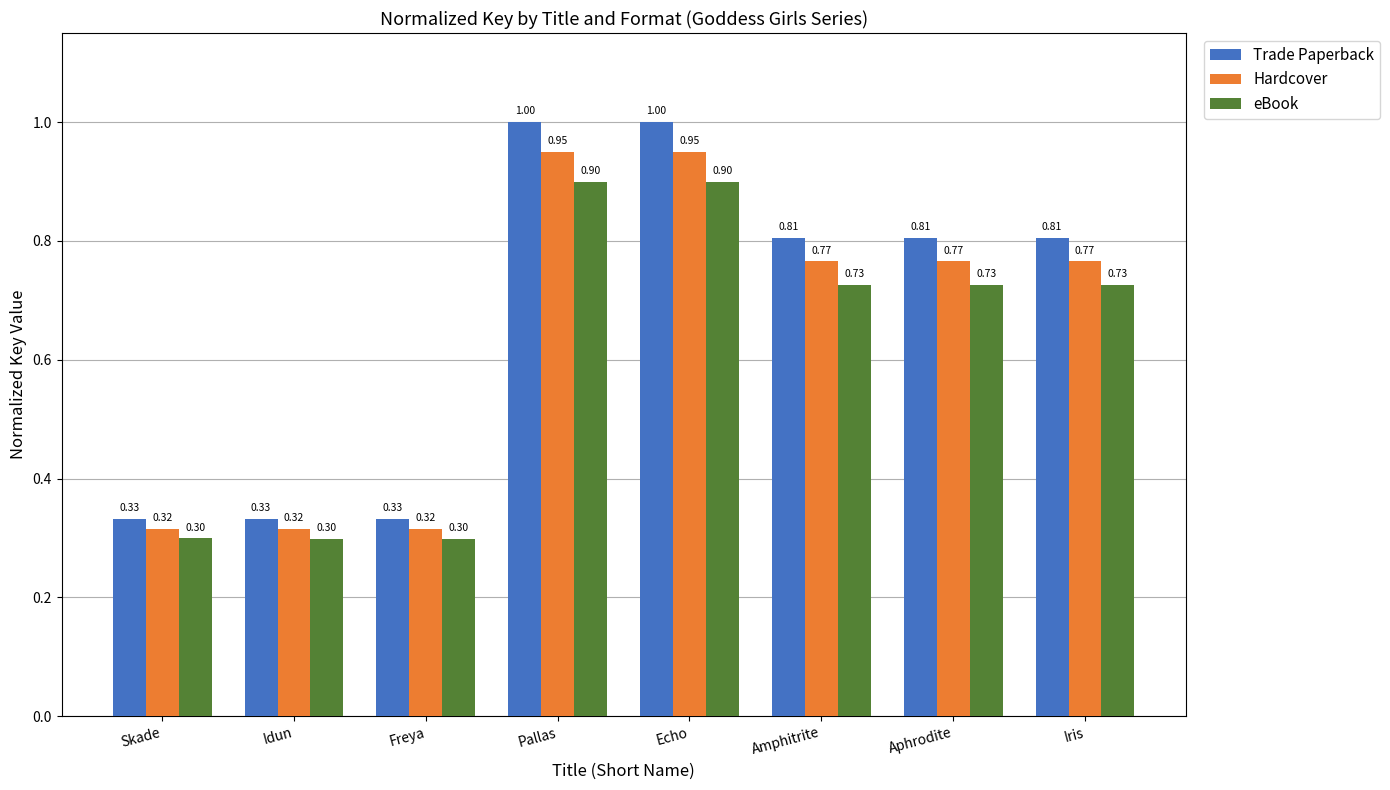

Between Skade and Aphrodite, which series saw the biggest shift?

Trade Paperback